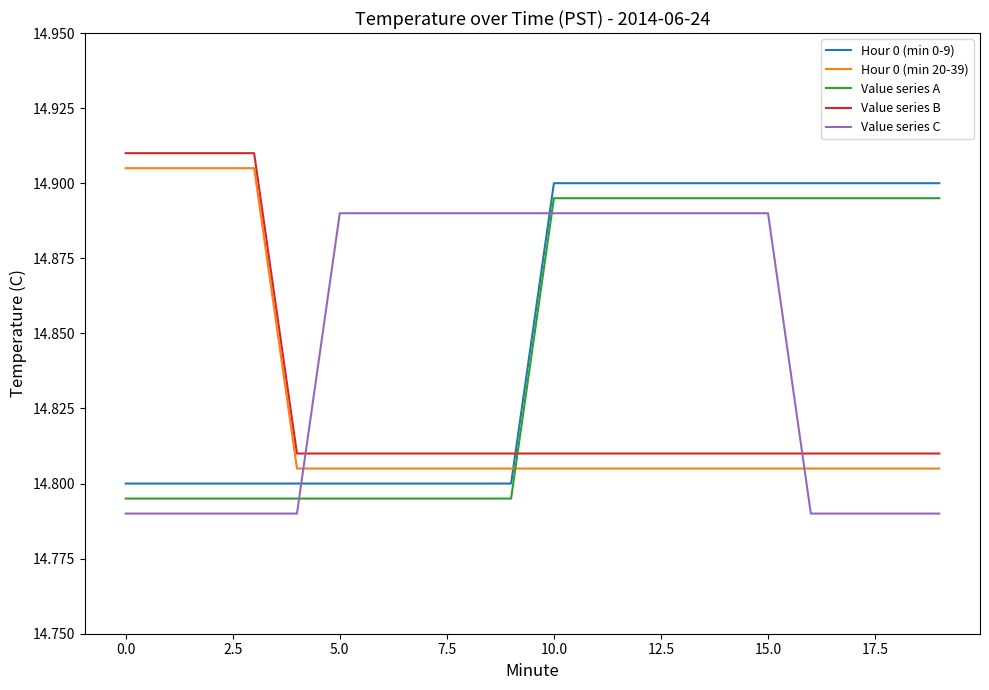

Count the Hour 0 (min 0-9) values in the range 14 to 15.

20